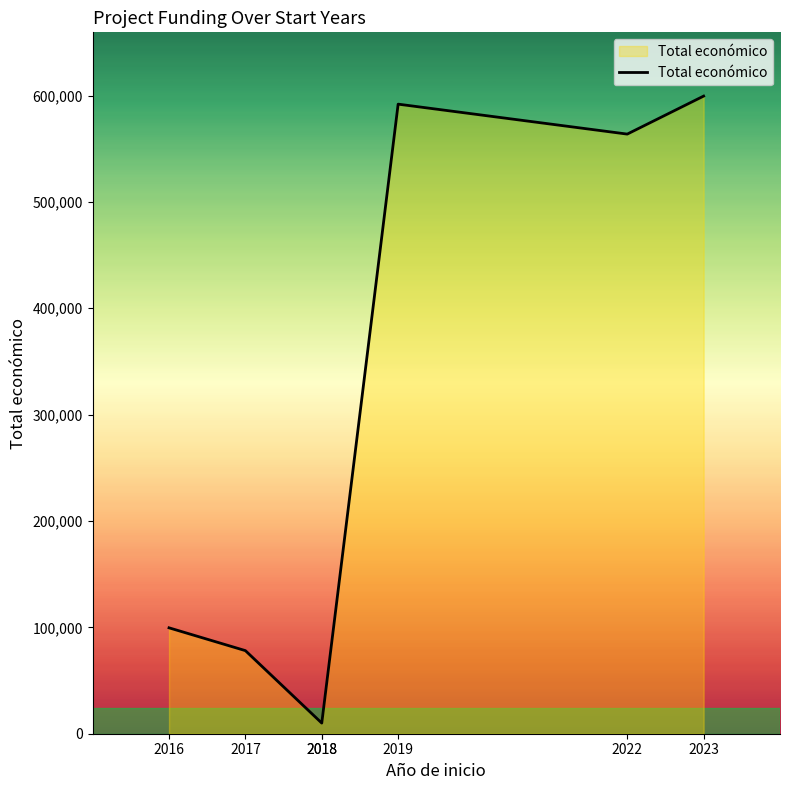

At which category does the chart reach its minimum across all series?

2018